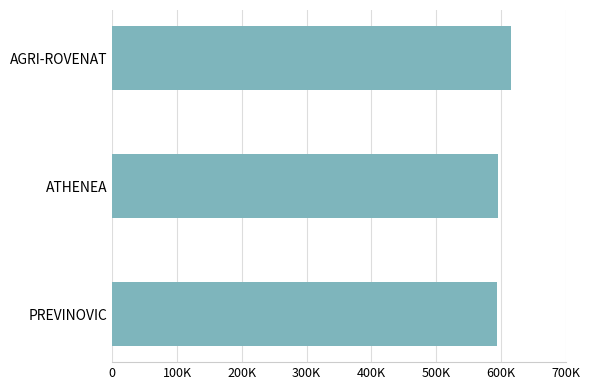

Does the chart contain any negative values?

No